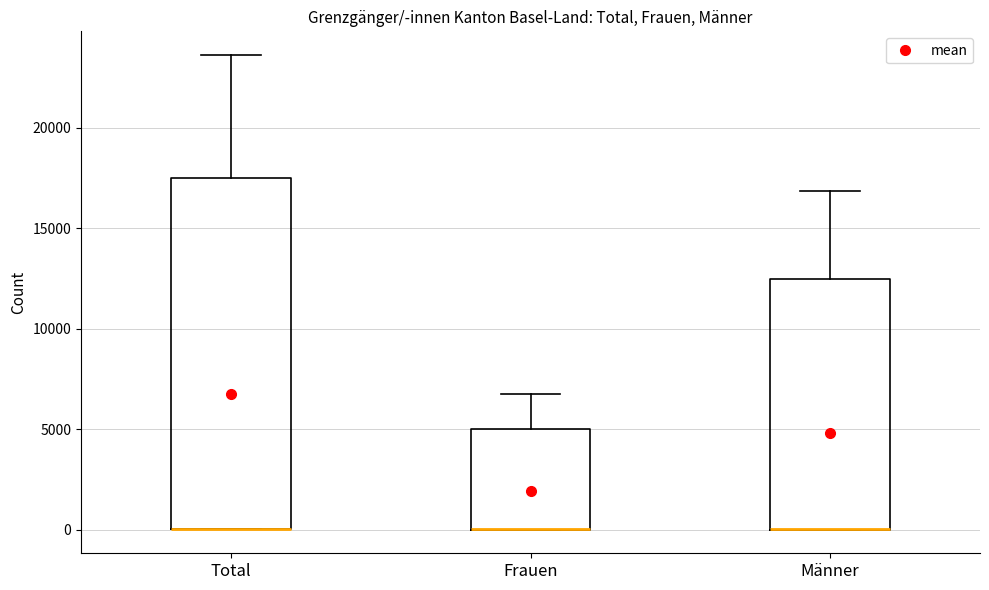

Where does the upper whisker of the box for Frauen end on the y-axis? The values are not printed on the chart, so give them approximately, as read against the axis.

7000